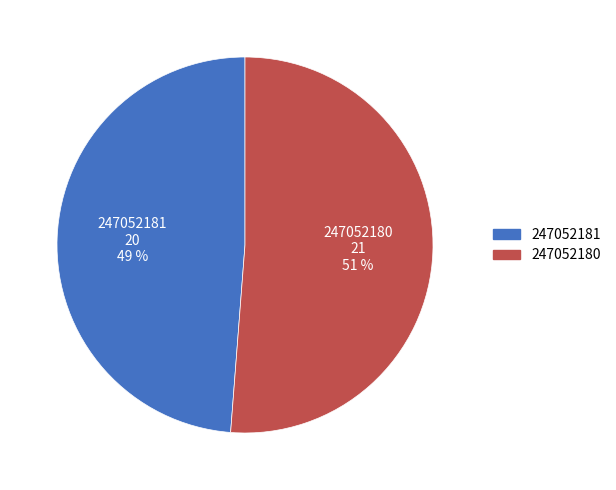

What percentage is the 247052181 slice, to the nearest percent?

49%